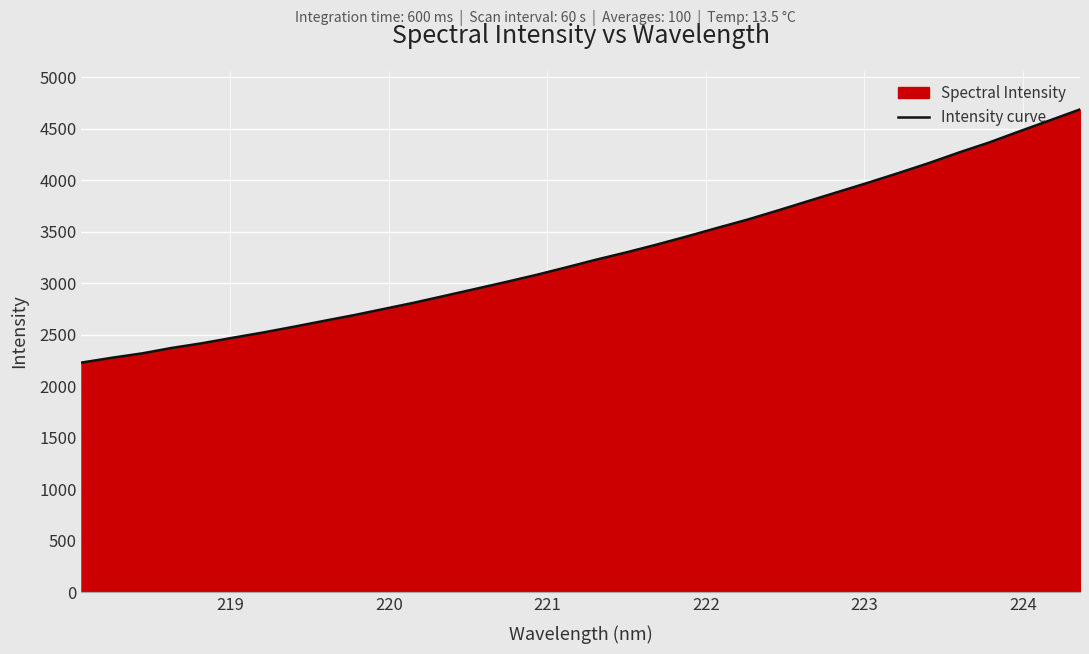

What is the greatest value displayed?

4688.9